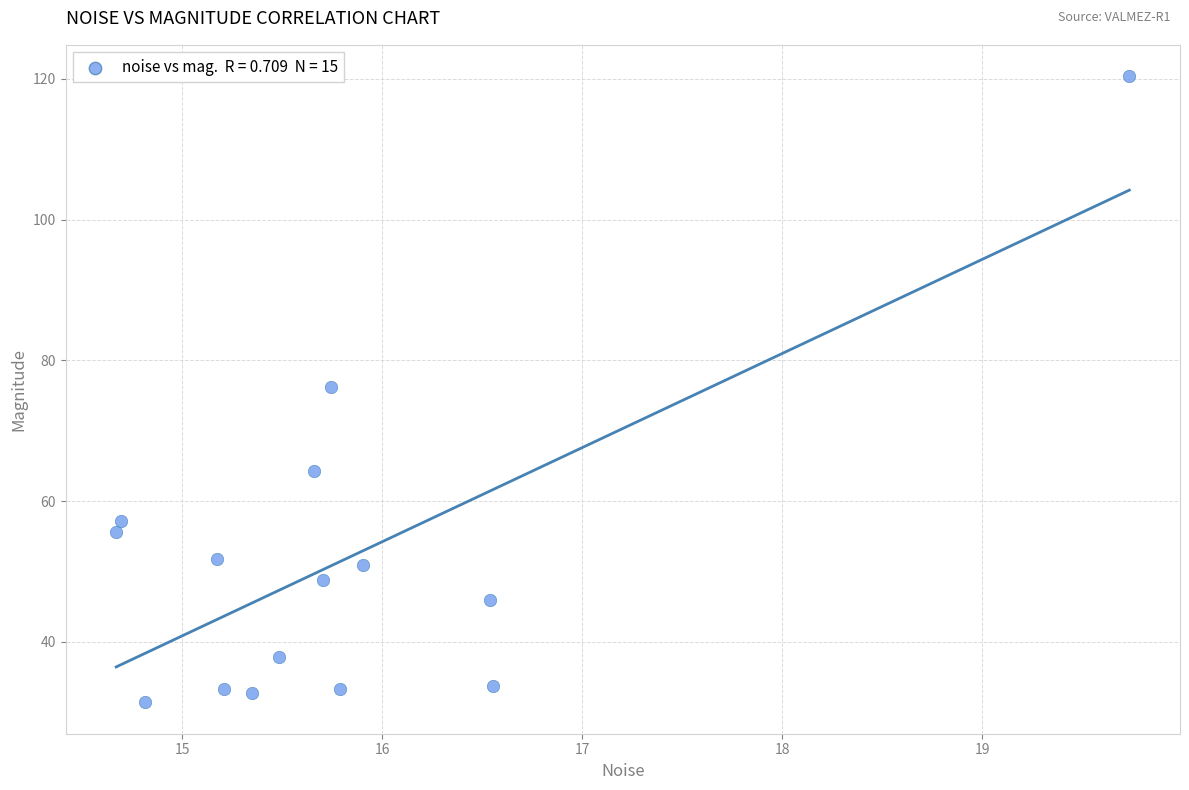

What is the range of Y values (max minus min)?

89.0